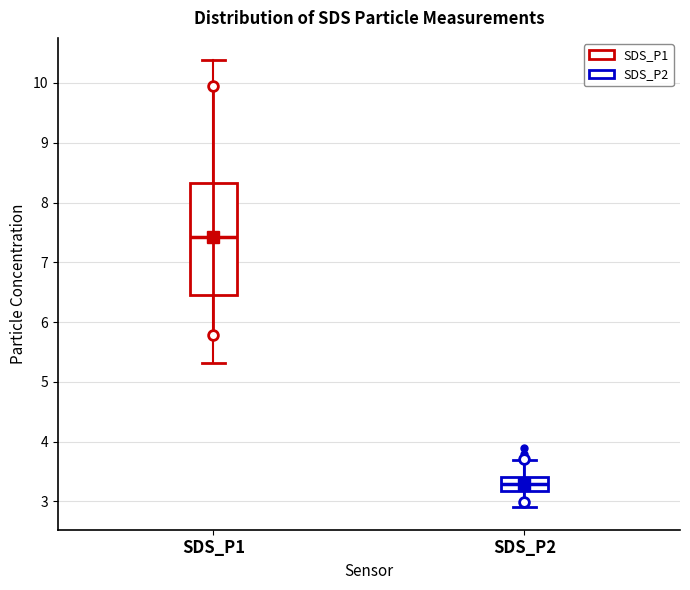

Comparing the boxes themselves (not the whiskers), which one is the tallest?

SDS_P1